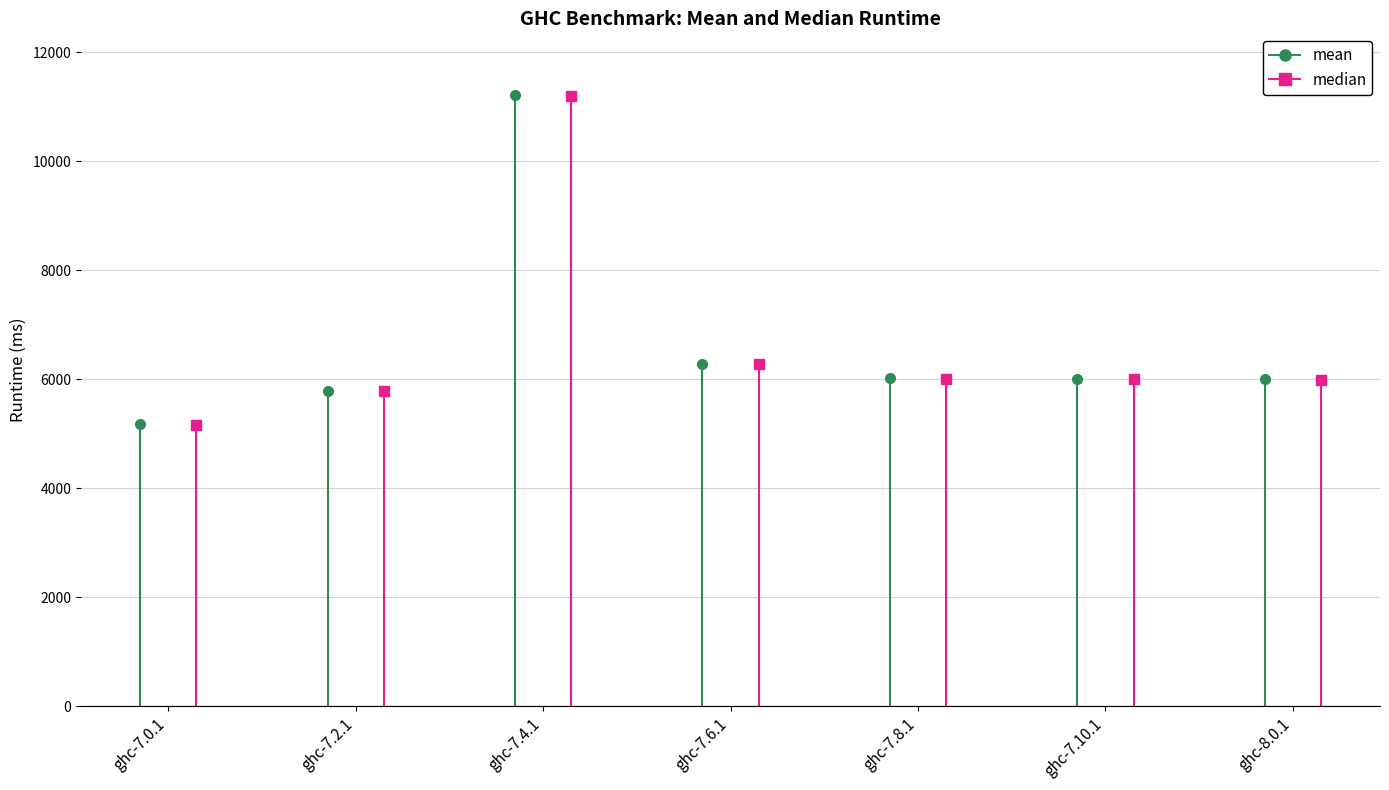

What is the difference between the maximum and minimum values in the mean series?

6054.5